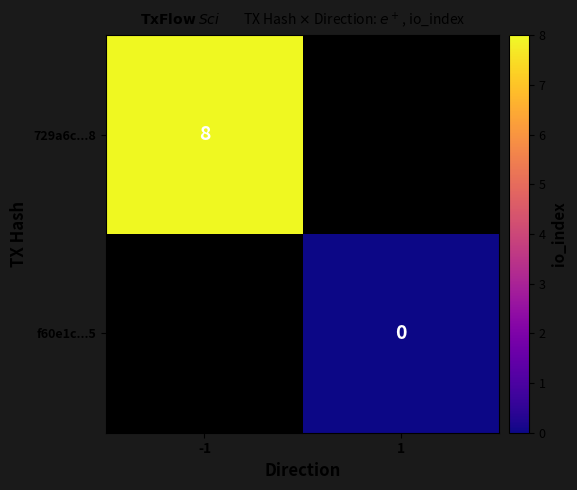

Is the value of f60e1c...5 at 1 greater than the value of 729a6c...8 at -1?

No